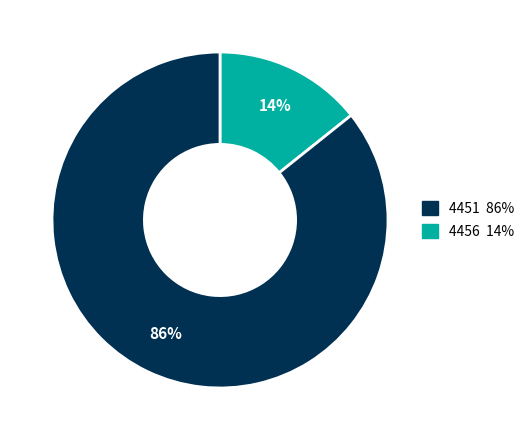

To the nearest percent, what is the average slice percentage?

50%